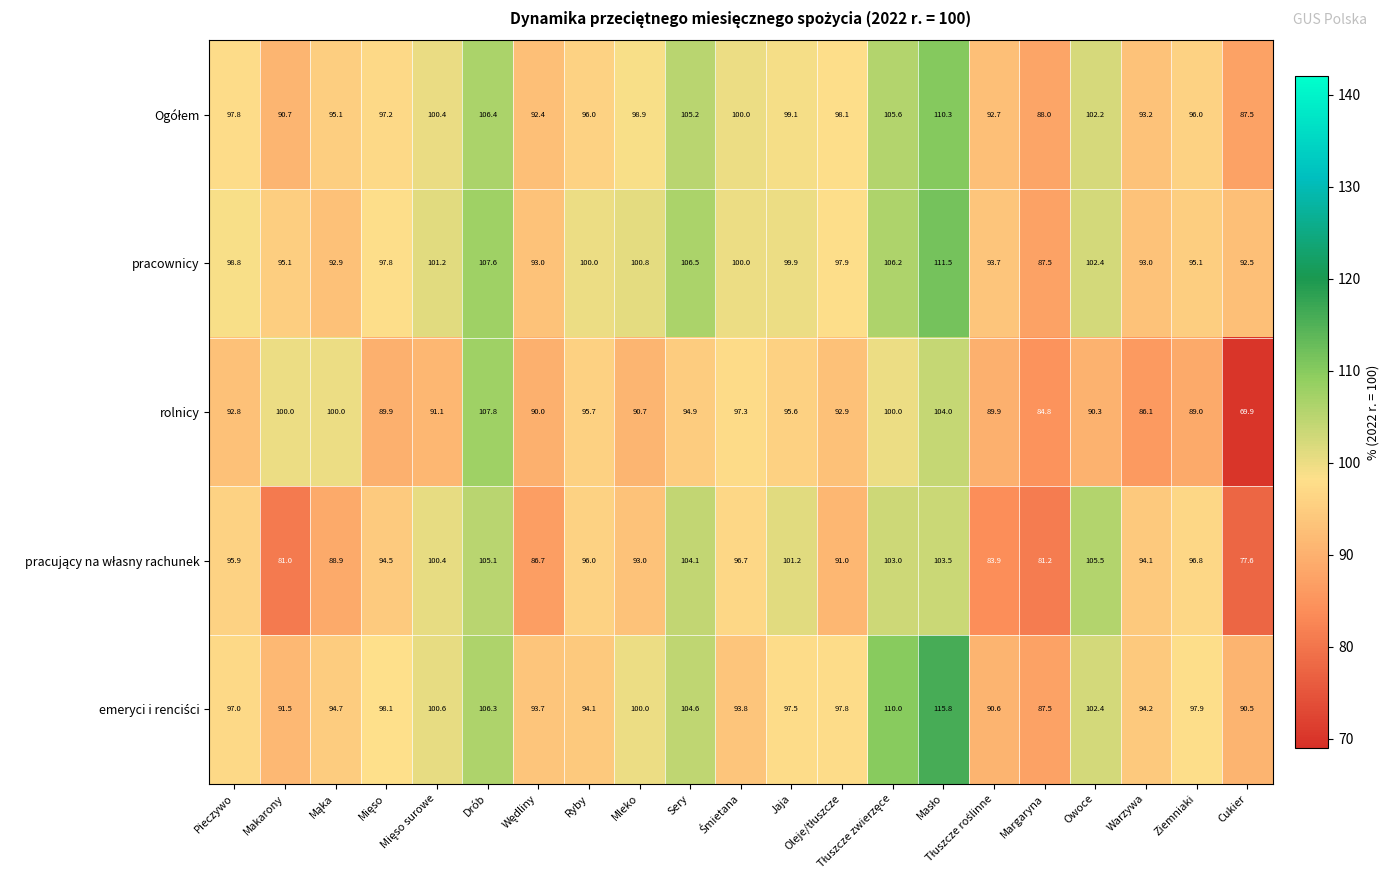

What is the difference between the maximum and minimum values in the pracownicy series?

24.0